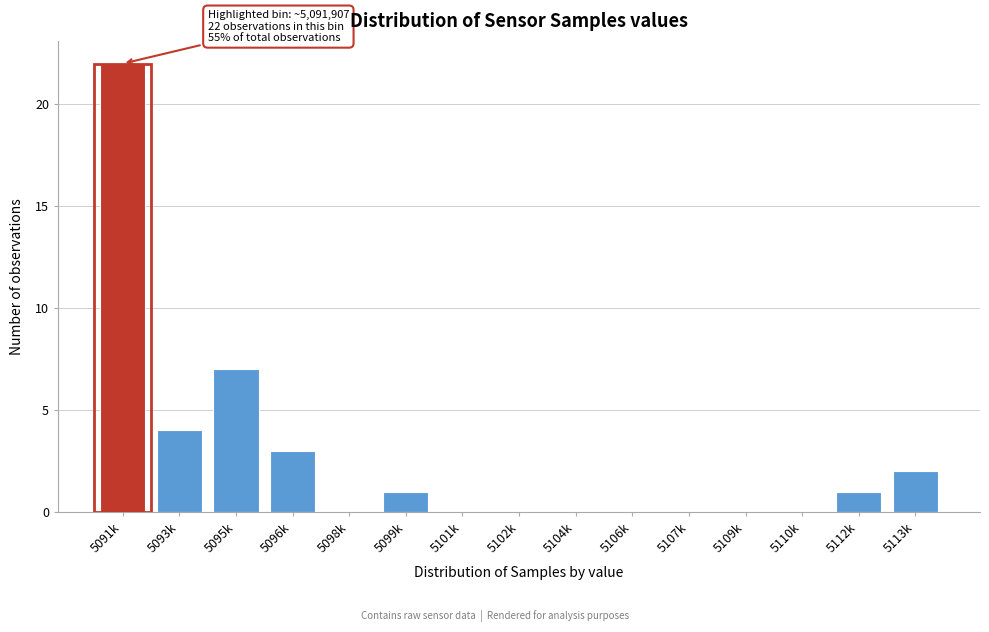

Reading right to left, what are all the values shown in this chart?

5113k=2	5112k=1	5110k=0	5109k=0	5107k=0	5106k=0	5104k=0	5102k=0	5101k=0	5099k=1	5098k=0	5096k=3	5095k=7	5093k=4	5091k=22